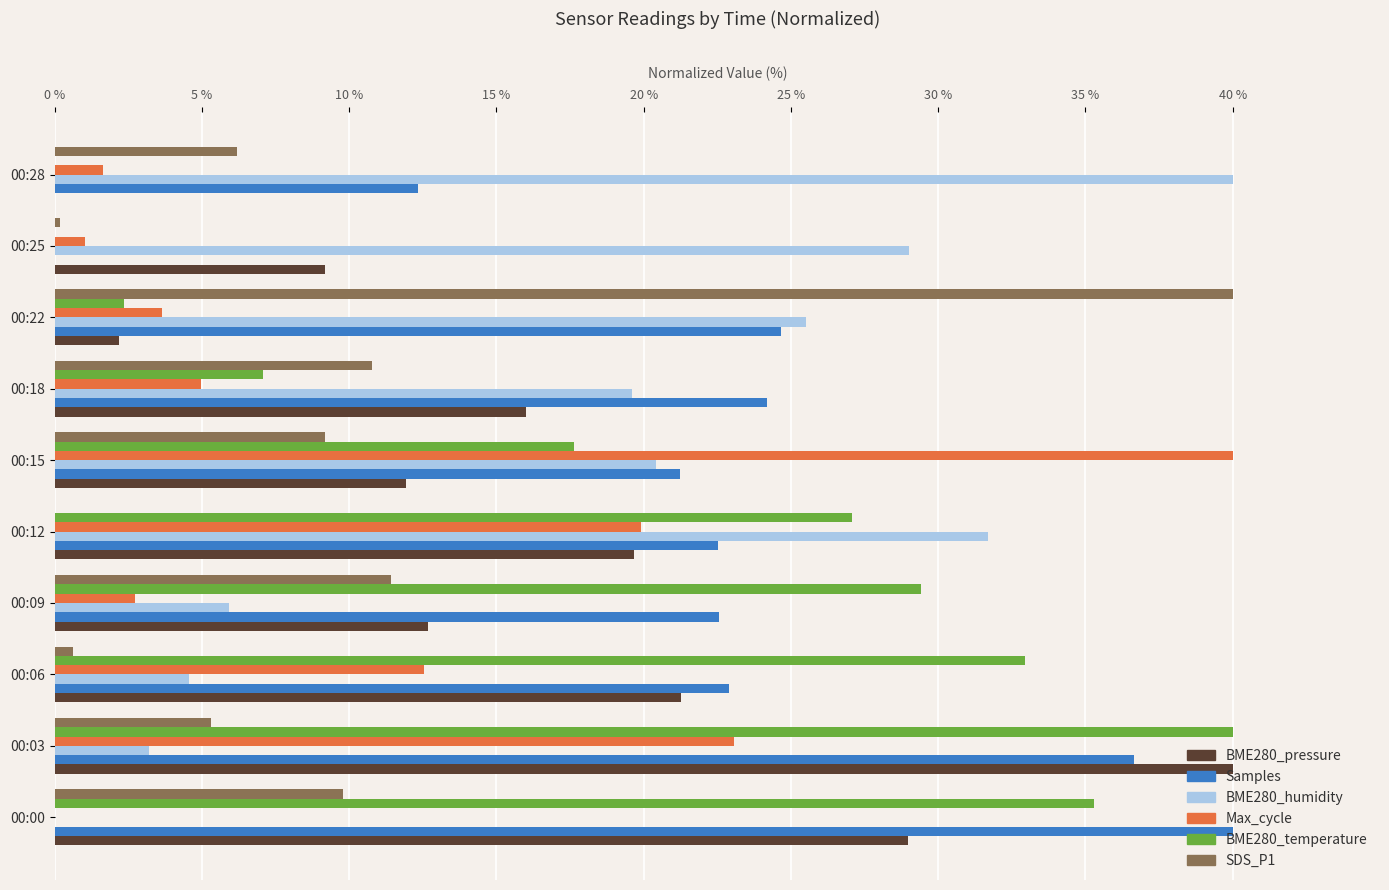

What is the average value of the Max_cycle series?

11.0